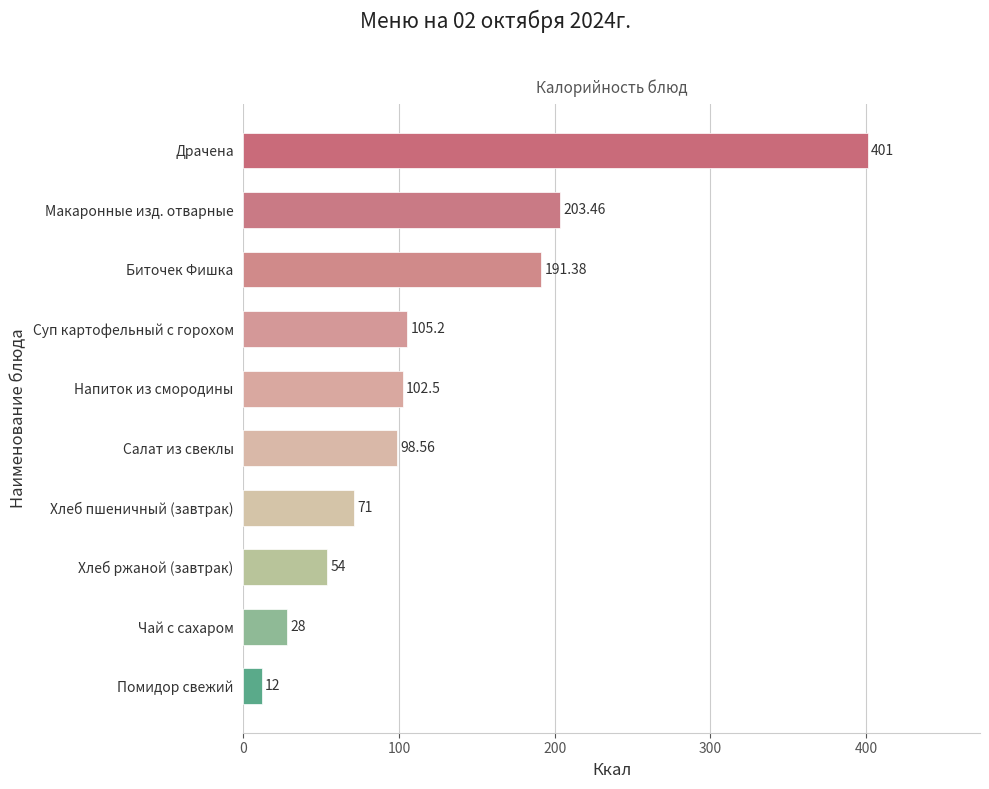

At which label is the value closest to 206?

Макаронные изд. отварные